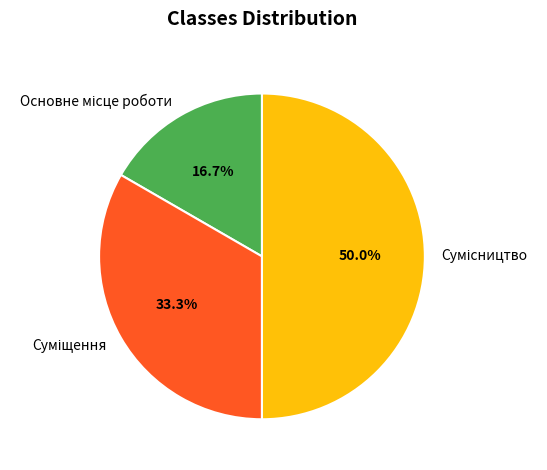

Count the number of slices in the pie.

3